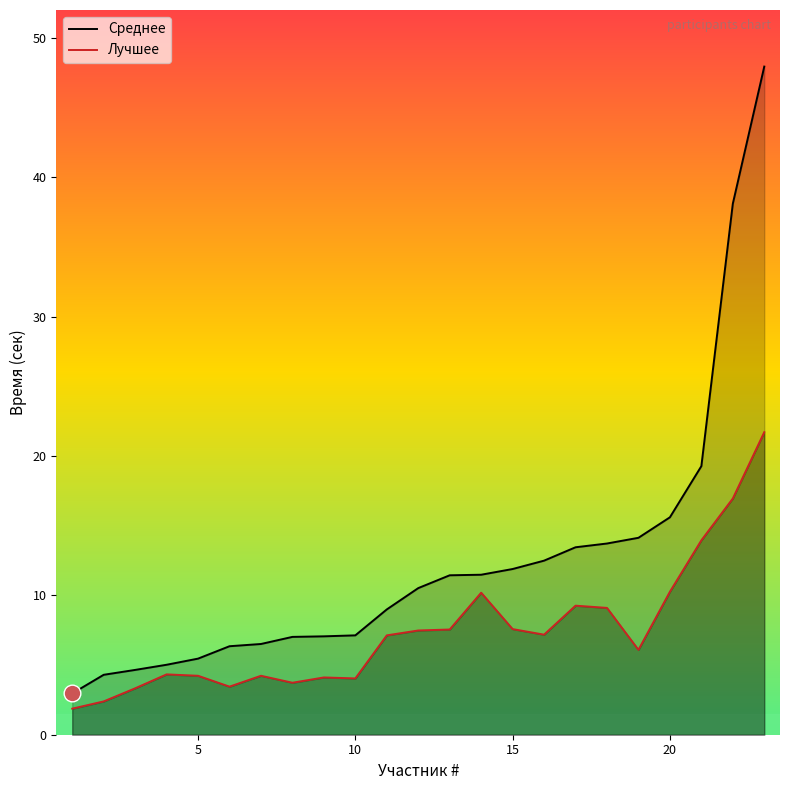

What is the total value across all series at 20?

25.9